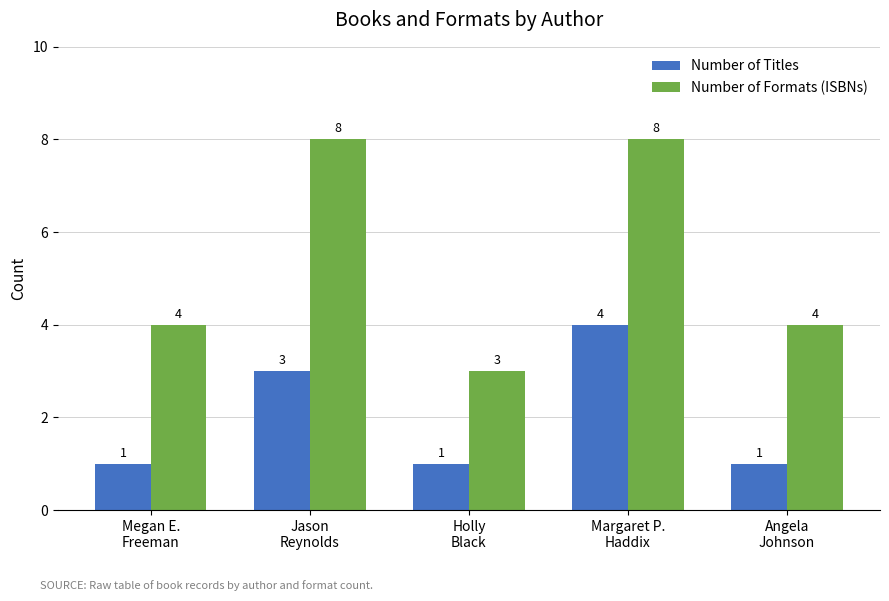

Reading left to right, extract all data points from this chart.

Number of Titles: 1	3	1	4	1
Number of Formats (ISBNs): 4	8	3	8	4